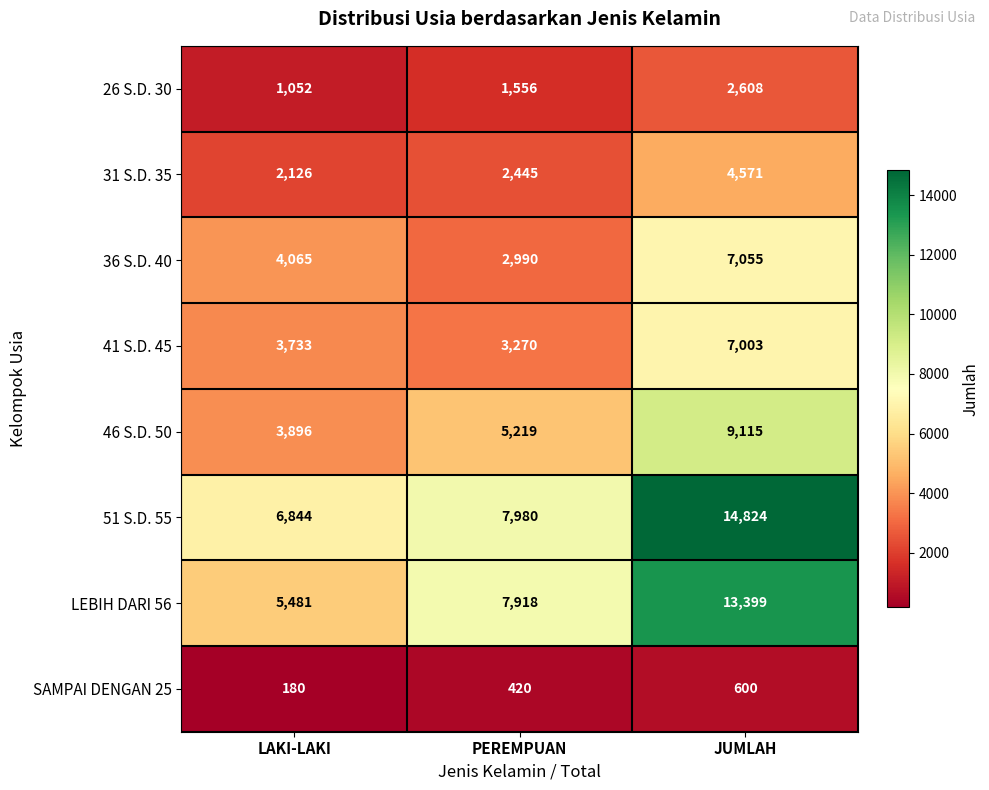

At which label does 41 S.D. 45 reach its peak?

JUMLAH